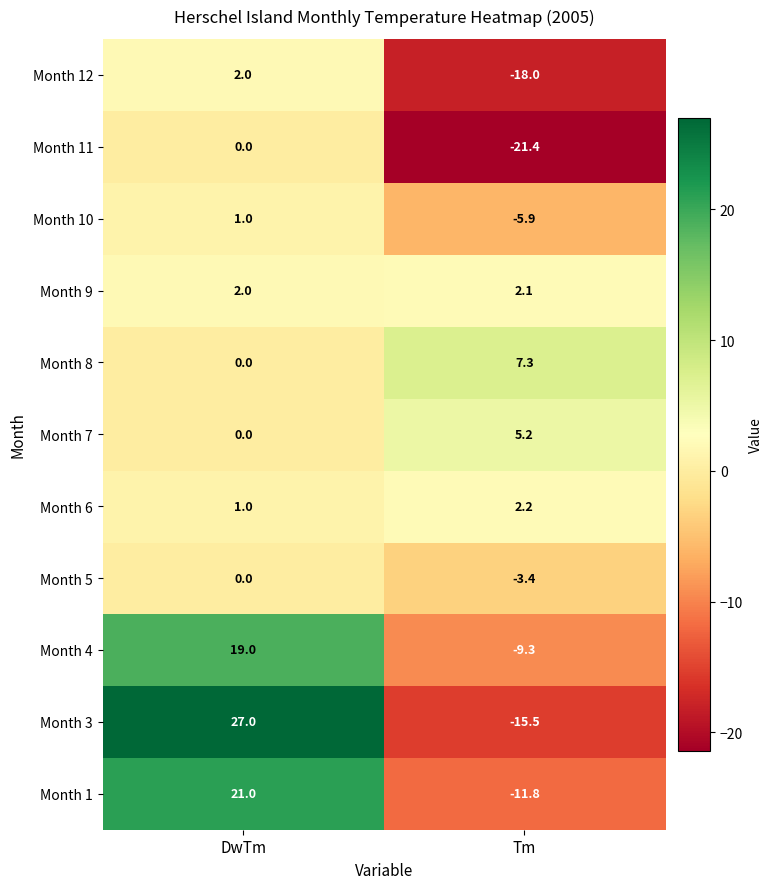

What is the difference between the Month 8 values at Tm and DwTm?

7.3